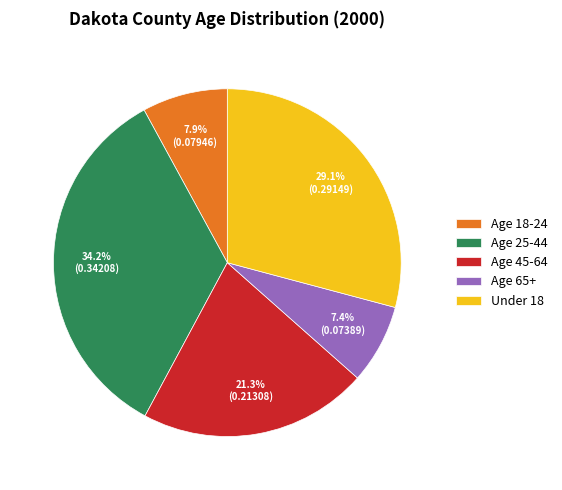

How many segments does this pie chart have?

5